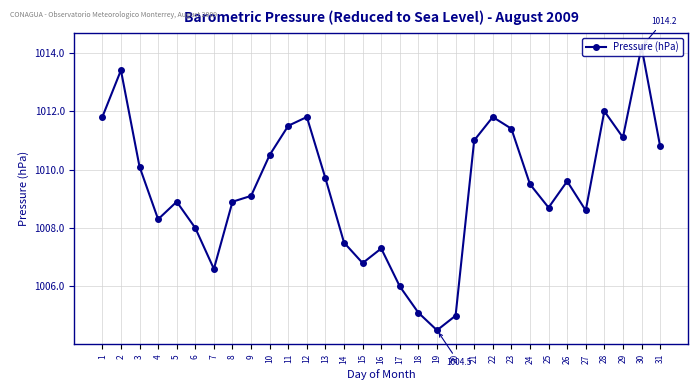

Reading left to right, what are all the values shown in this chart?

1011.8	1013.4	1010.1	1008.3	1008.9	1008.0	1006.6	1008.9	1009.1	1010.5	1011.5	1011.8	1009.7	1007.5	1006.8	1007.3	1006.0	1005.1	1004.5	1005.0	1011.0	1011.8	1011.4	1009.5	1008.7	1009.6	1008.6	1012.0	1011.1	1014.2	1010.8